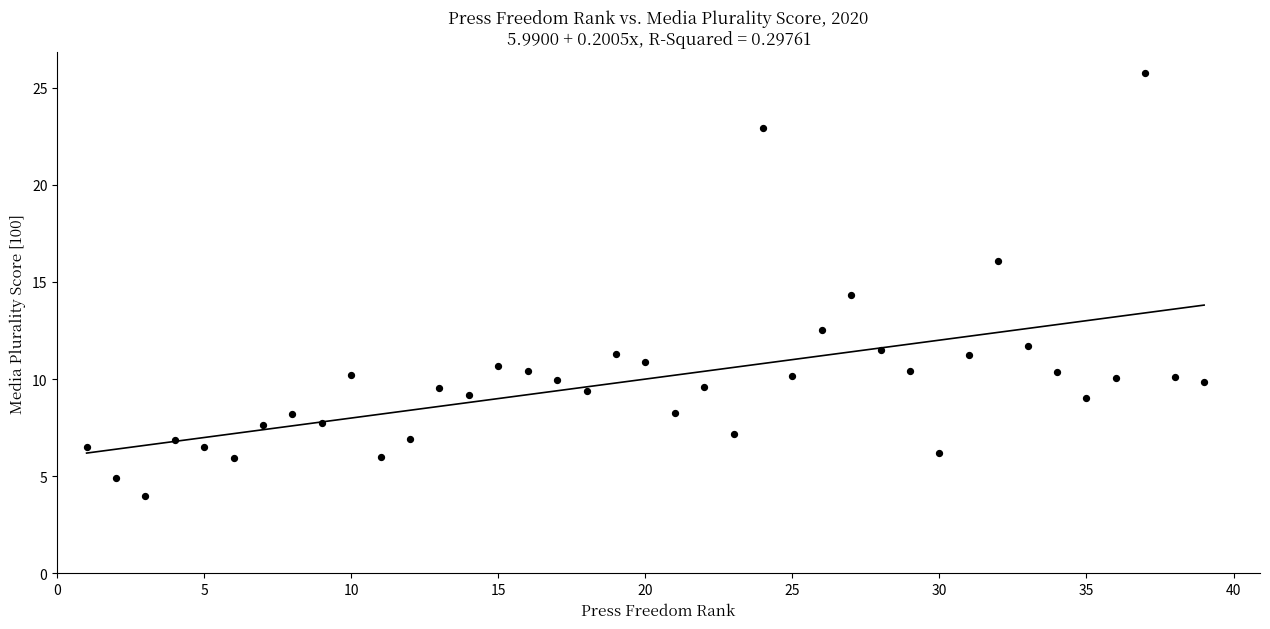

What Y value in the scatter plot is closest to 14?

14.4